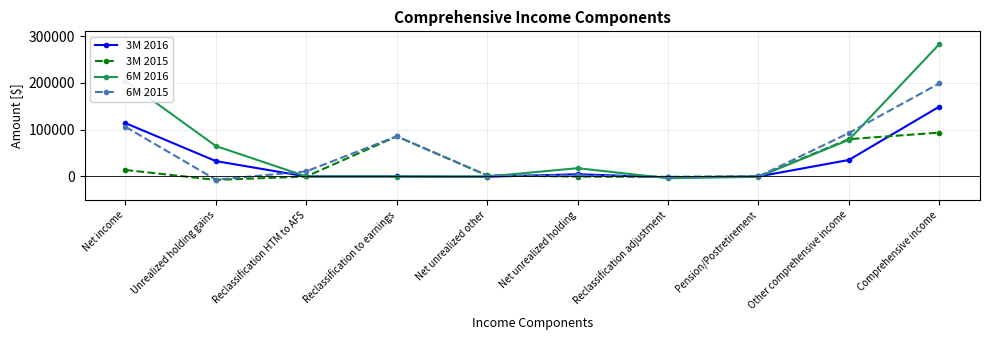

Rank the series by their average value, from highest to lowest.

6M 2016, 6M 2015, 3M 2016, 3M 2015